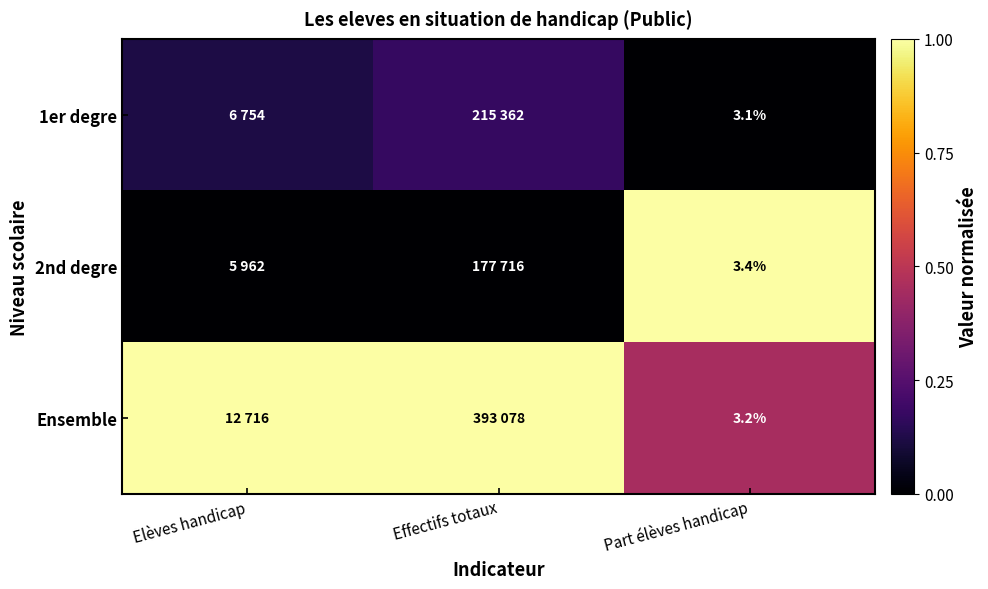

The value of 1er degre at Part élèves handicap is -0.1. True or false?

False